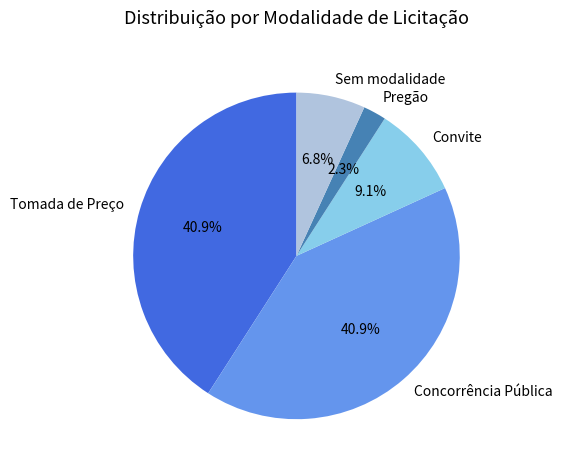

Does any single category account for the majority?

No